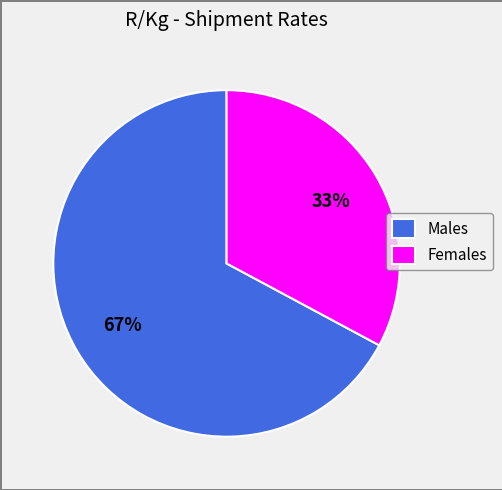

Which category has the smallest portion of the pie?

Females